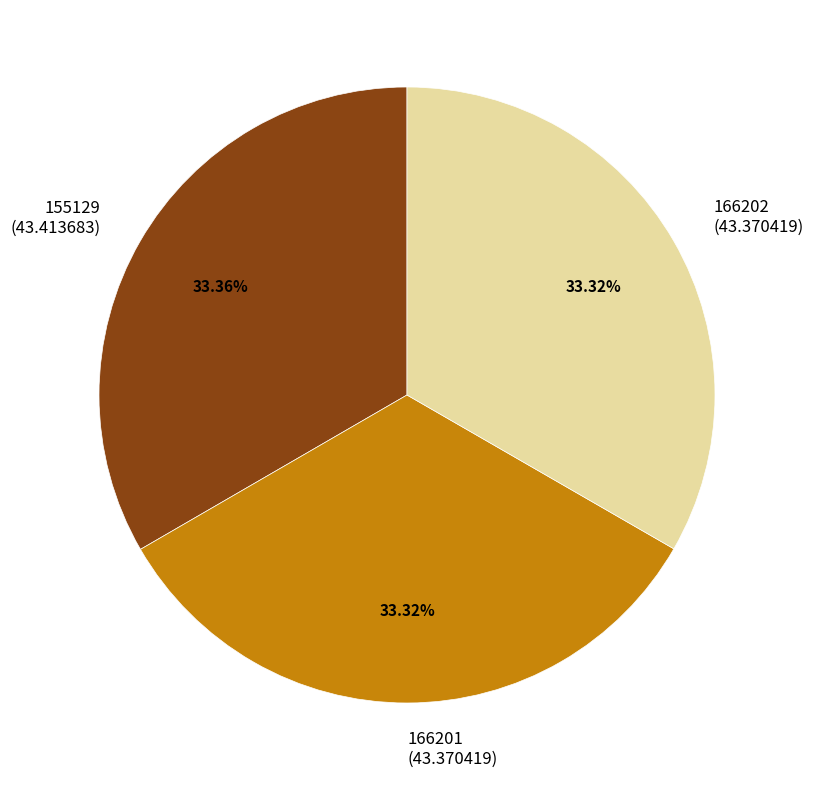

Is 166202 the majority of the pie?

No